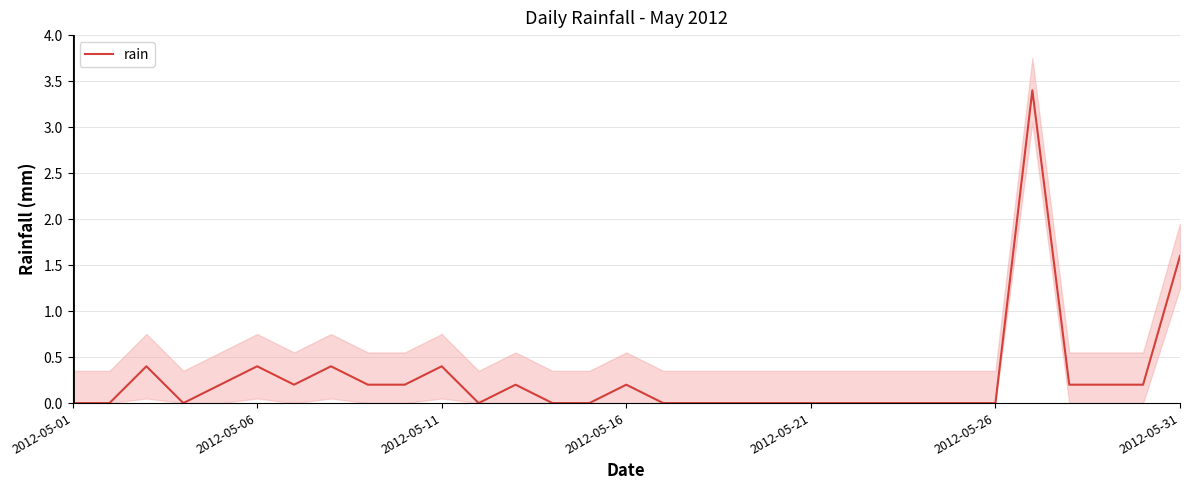

Count the number of categories in the chart.

31